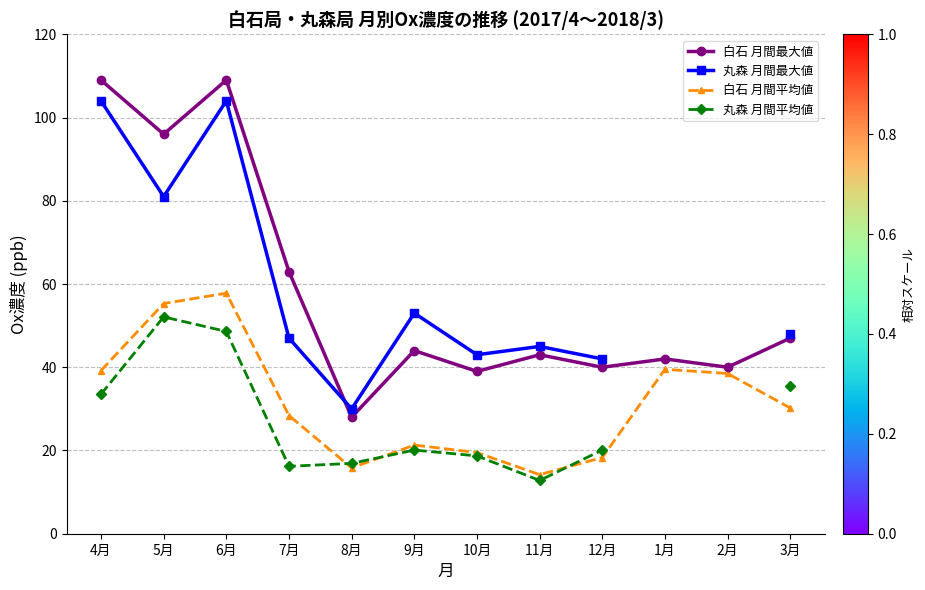

Between 8月 and 12月, which series saw the biggest shift?

白石 月間最大値